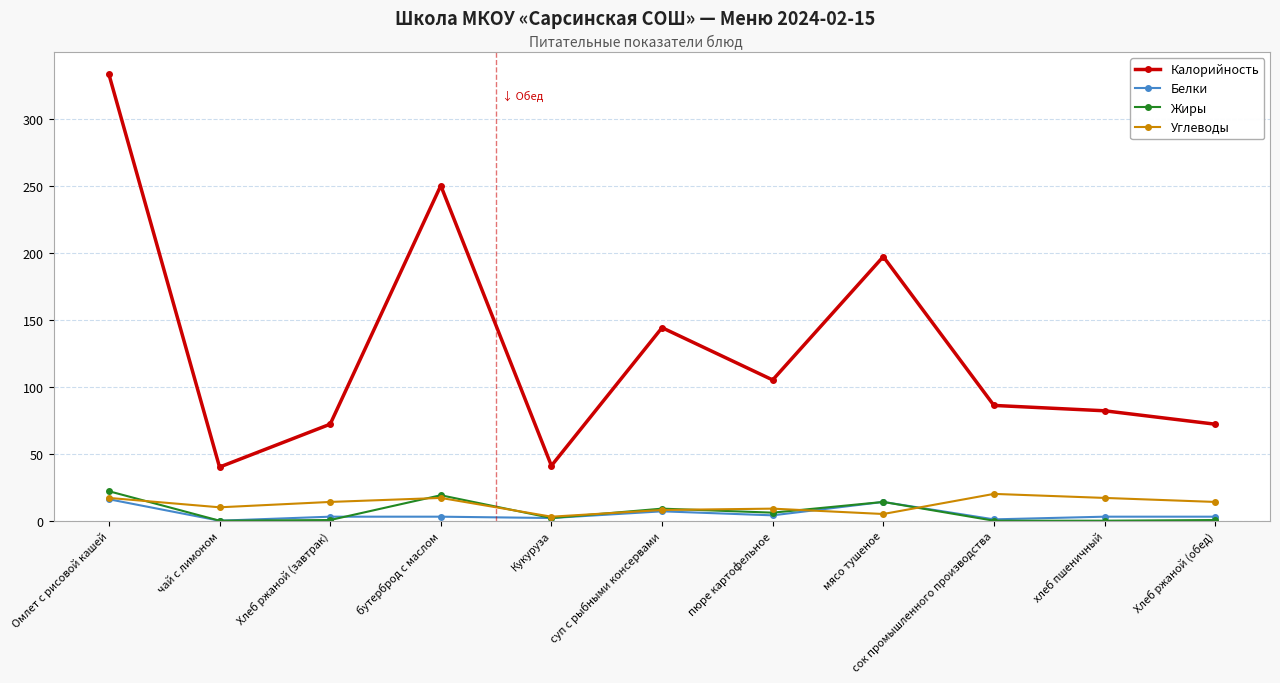

True or false: Углеводы and Калорийность intersect in this chart.

False